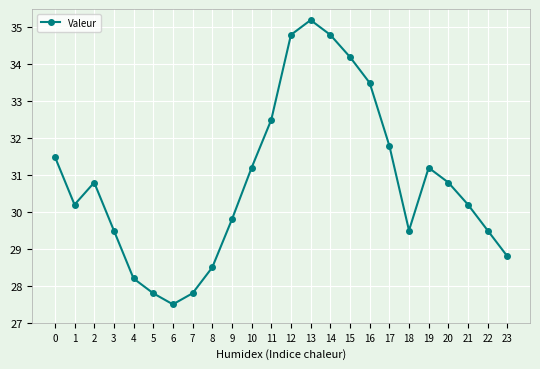

Reading left to right, what are all the values shown in this chart?

0=31.5	1=30.2	2=30.8	3=29.5	4=28.2	5=27.8	6=27.5	7=27.8	8=28.5	9=29.8	10=31.2	11=32.5	12=34.8	13=35.2	14=34.8	15=34.2	16=33.5	17=31.8	18=29.5	19=31.2	20=30.8	21=30.2	22=29.5	23=28.8